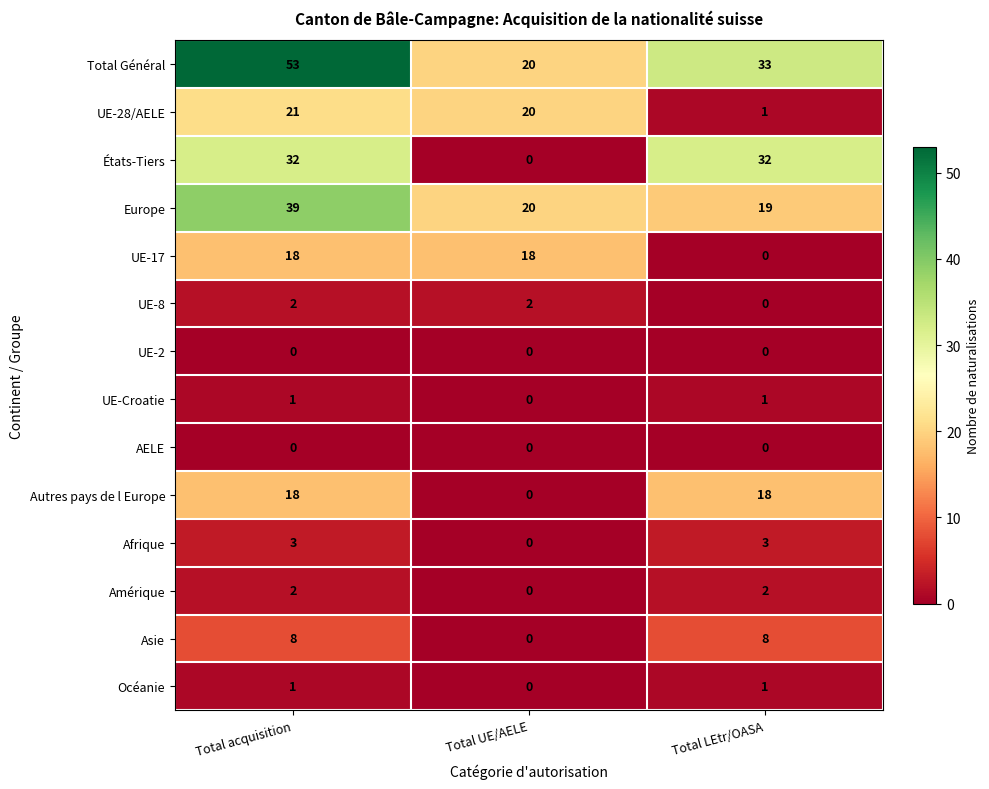

At which category does the chart reach its peak across all series?

Total acquisition